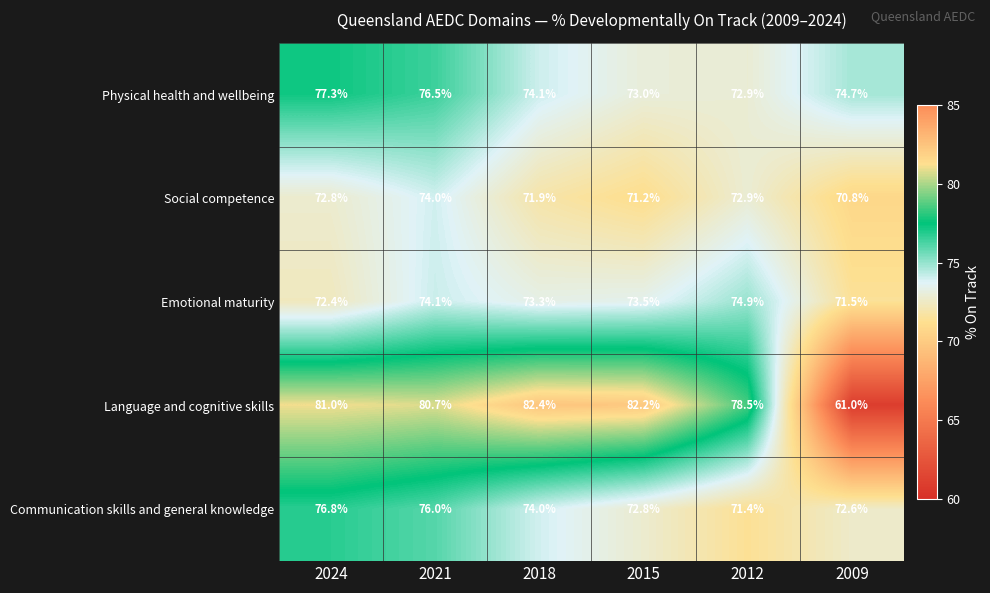

Rank the series by their maximum value, from highest to lowest.

Language and cognitive skills, Physical health and wellbeing, Communication skills and general knowledge, Emotional maturity, Social competence